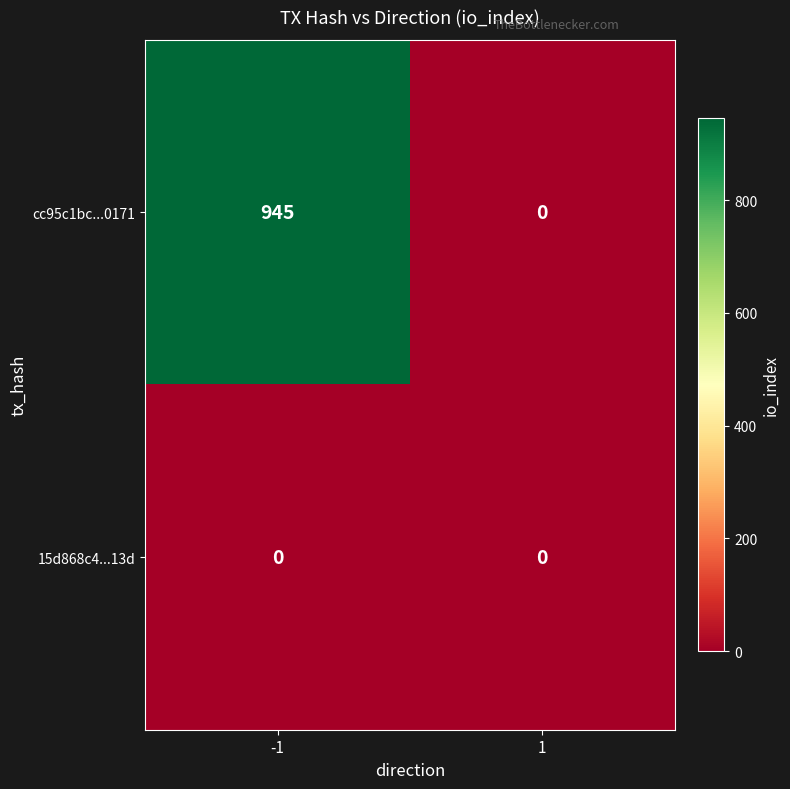

Rank the series by their average value, from highest to lowest.

cc95c1bc...0171, 15d868c4...13d